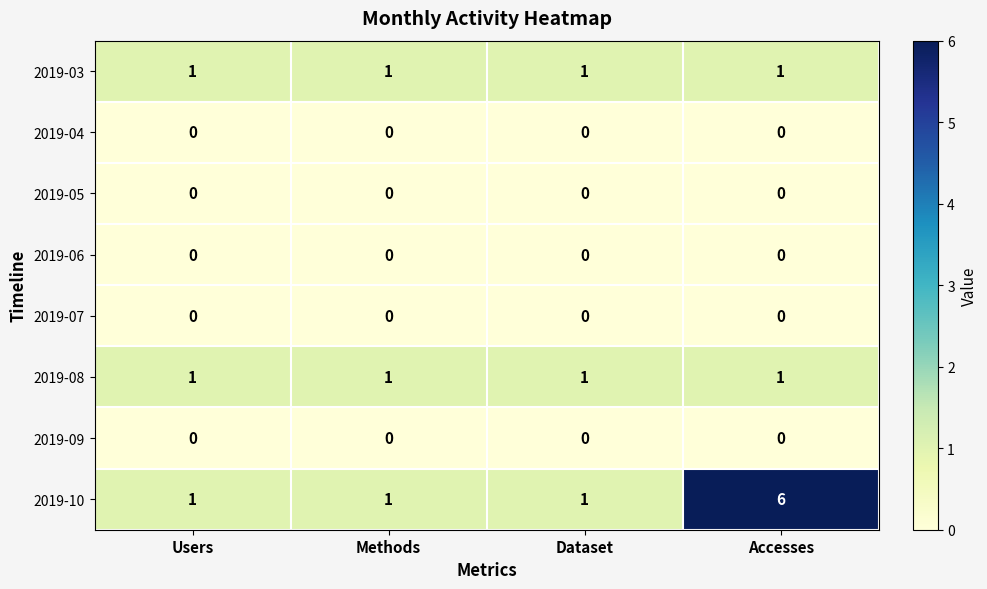

Which label corresponds to the largest value in the chart?

Accesses